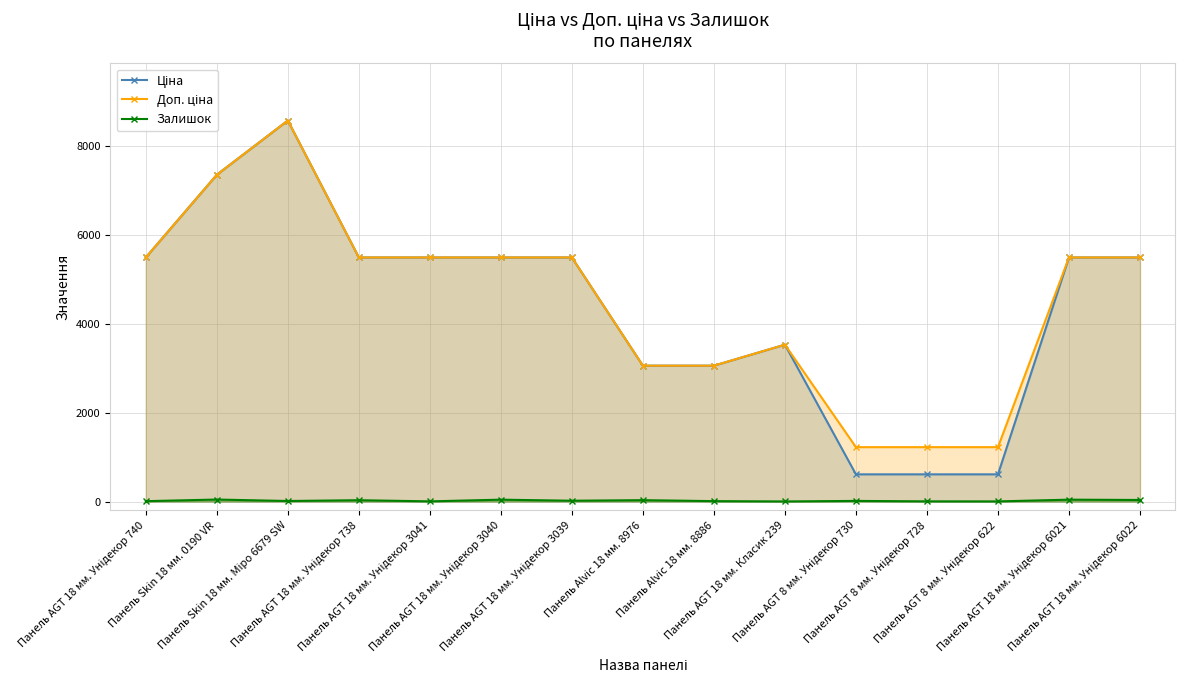

What is the lowest value of the Доп. ціна series?

1225.0